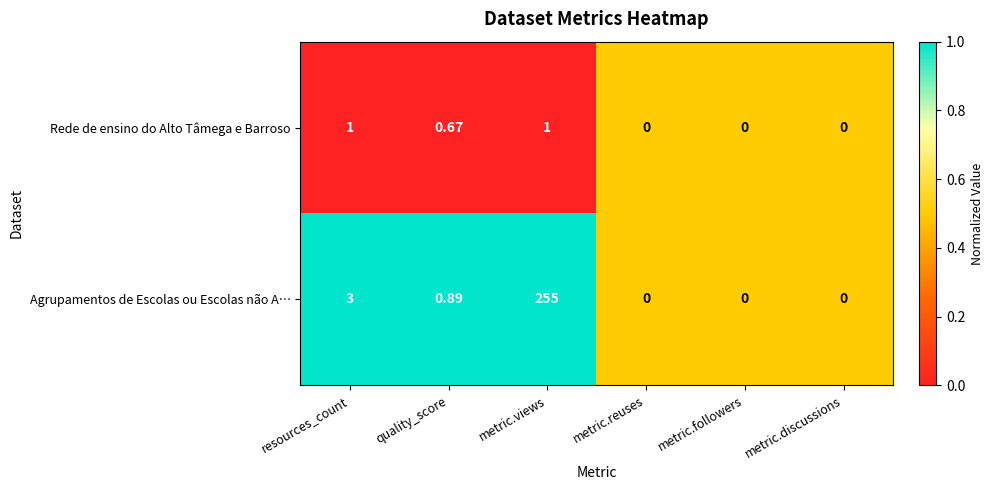

How many values in Agrupamentos de Escolas ou Escolas não A… are above zero?

3